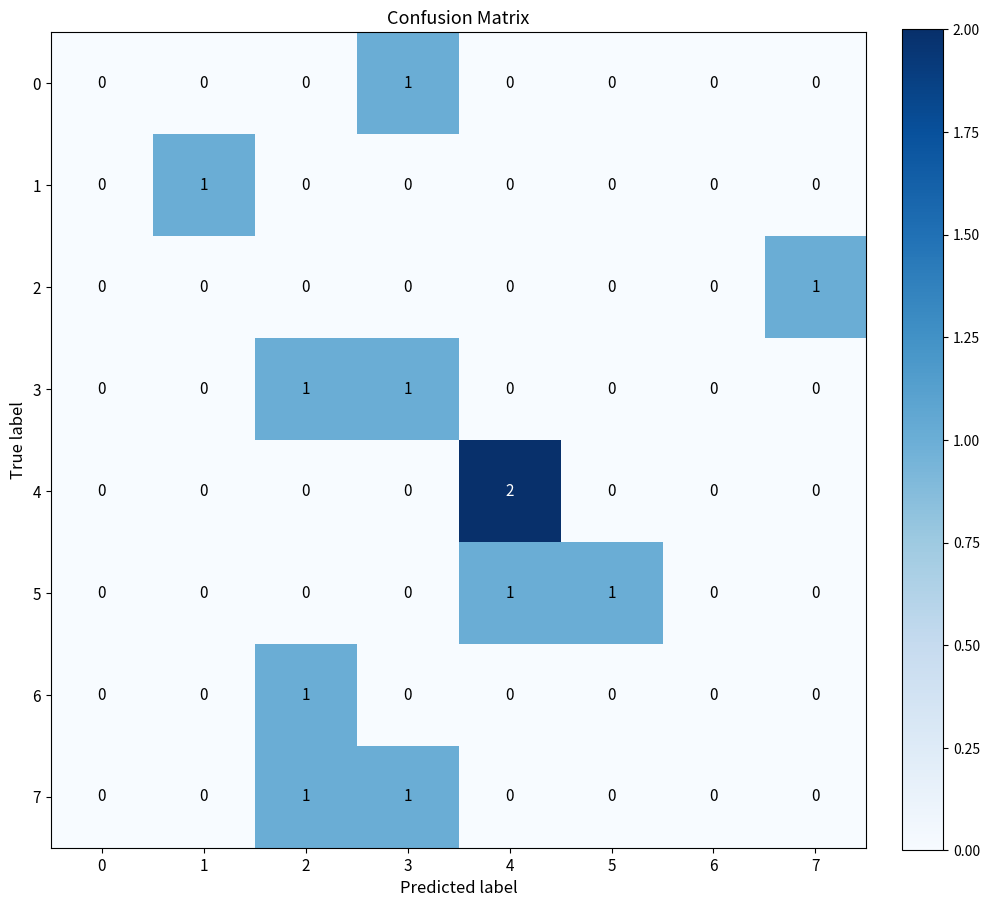

What is the spread (max minus min) of values at 7?

1